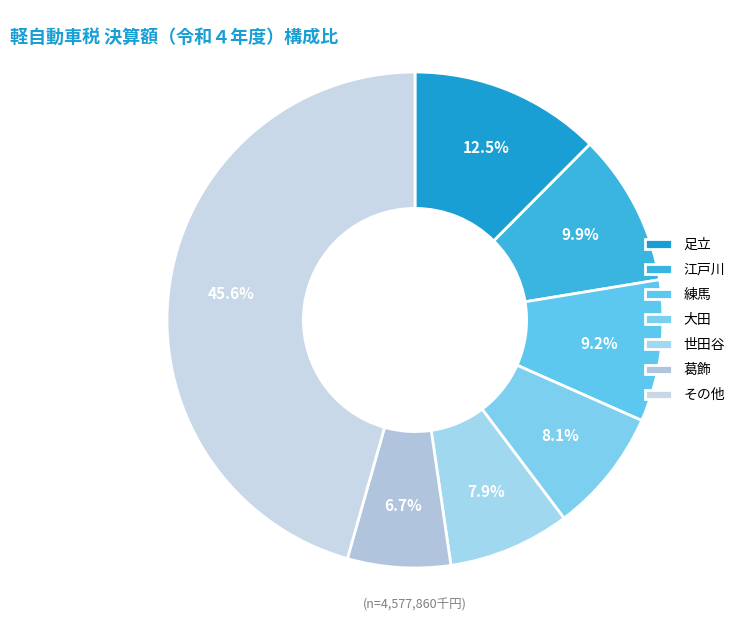

How many segments does this pie chart have?

7